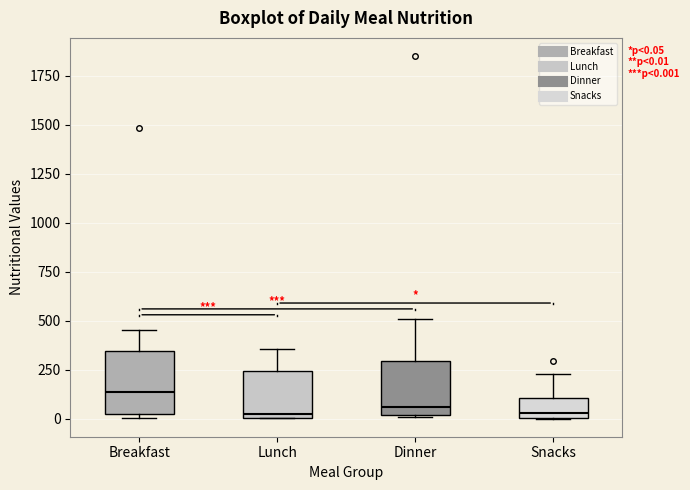

Which box's median line is the highest?

Breakfast